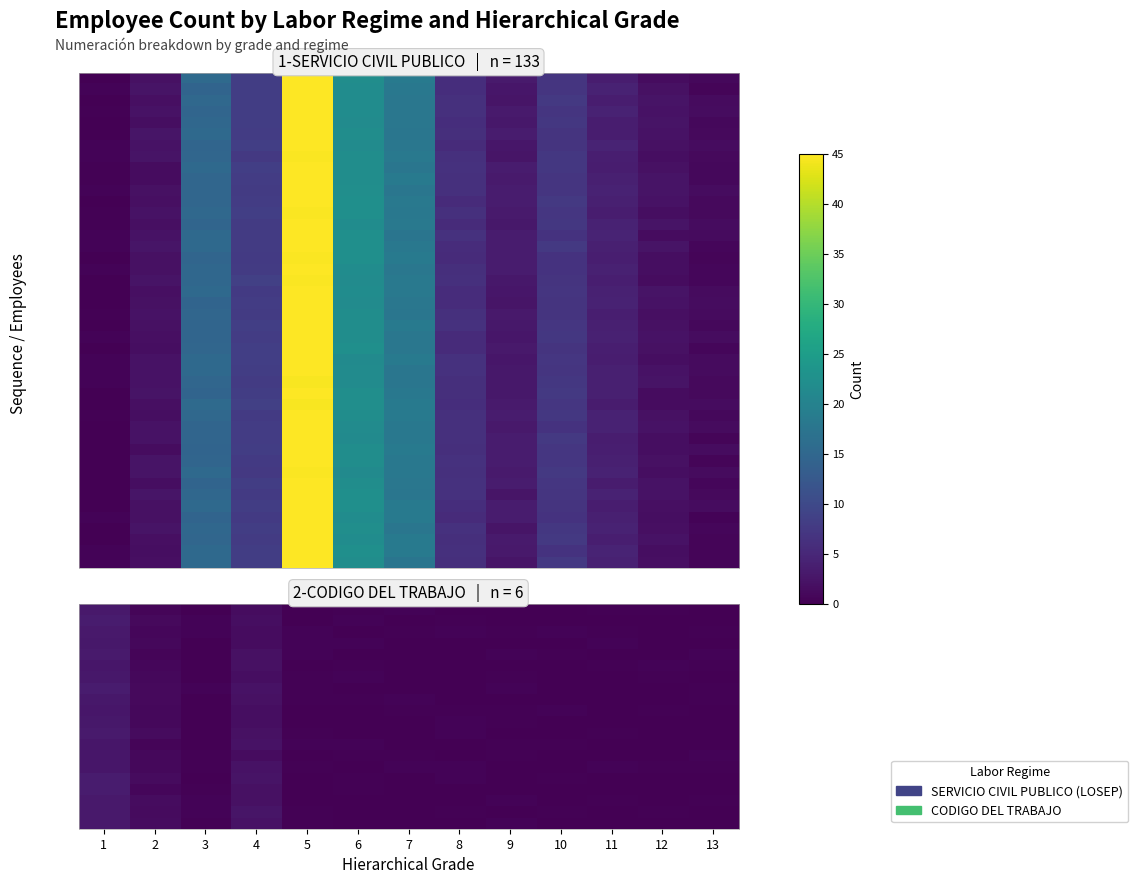

The 1-SERVICIO CIVIL PUBLICO (LOSEP) series shows 4.4 at 11. True or false?

True